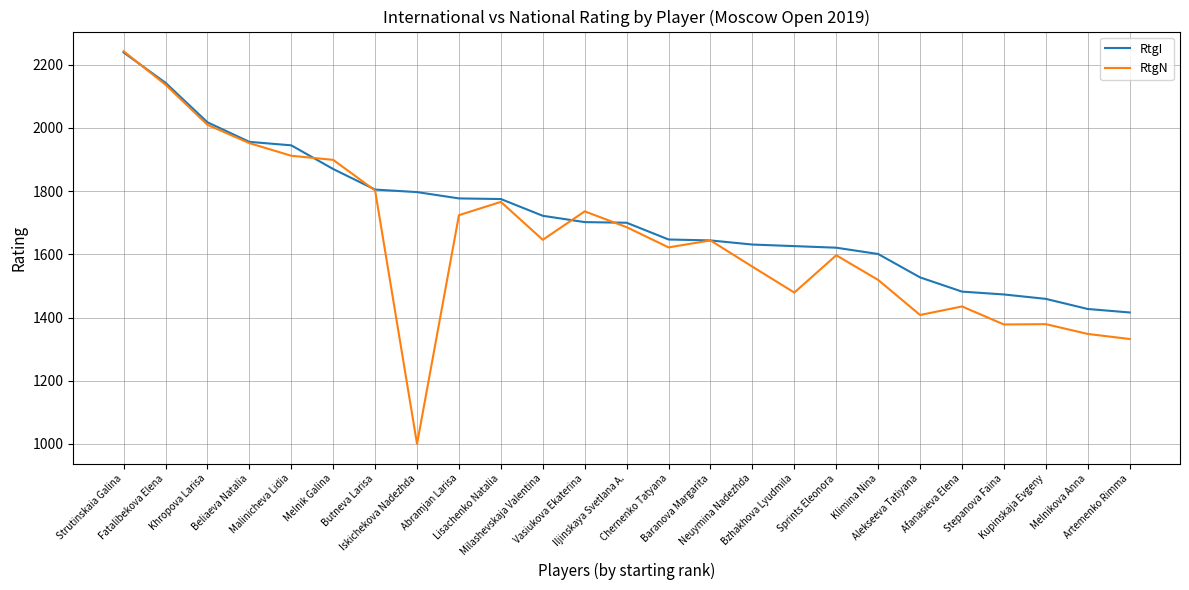

Which series has the widest spread of values?

RtgN